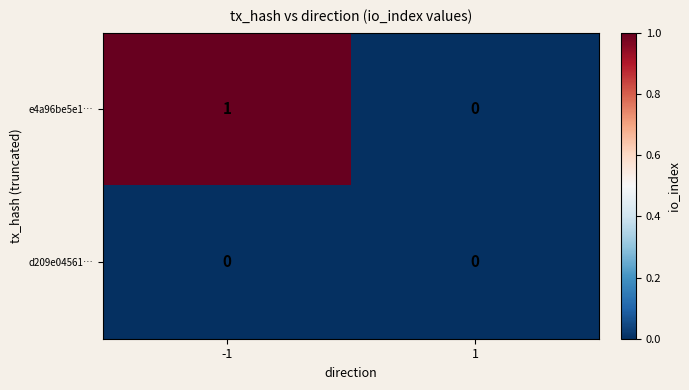

The value of e4a96be5e1… at -1 is 1. True or false?

True